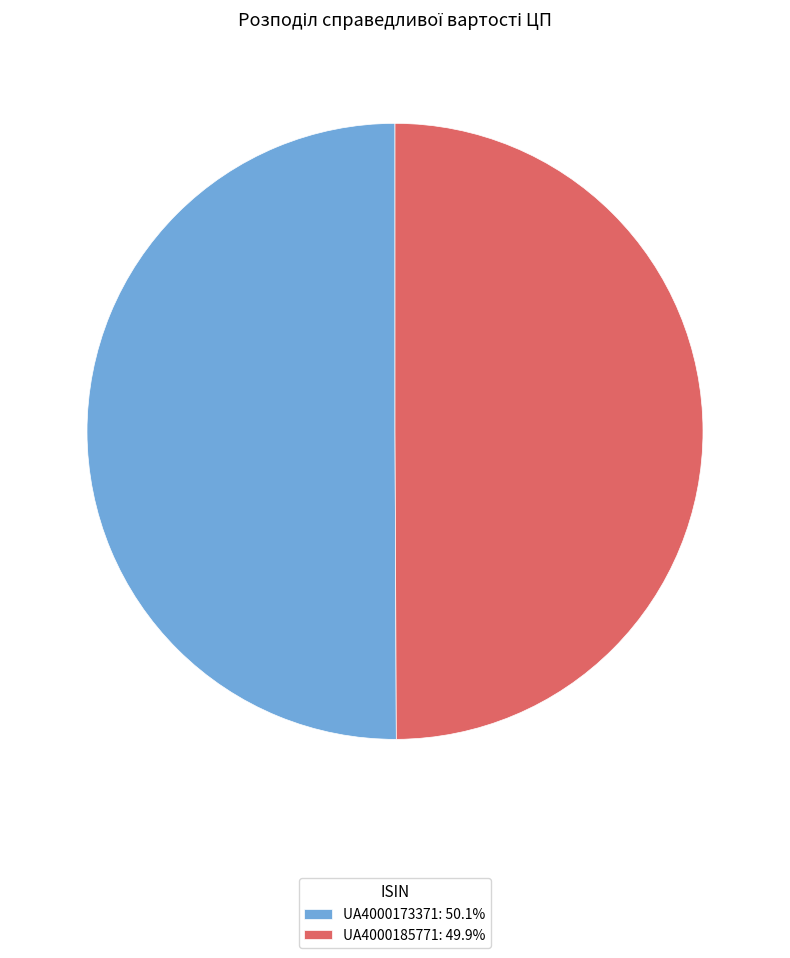

What is the ratio of the value at UA4000173371: 50.1% to the value at UA4000185771: 49.9%?

1.0